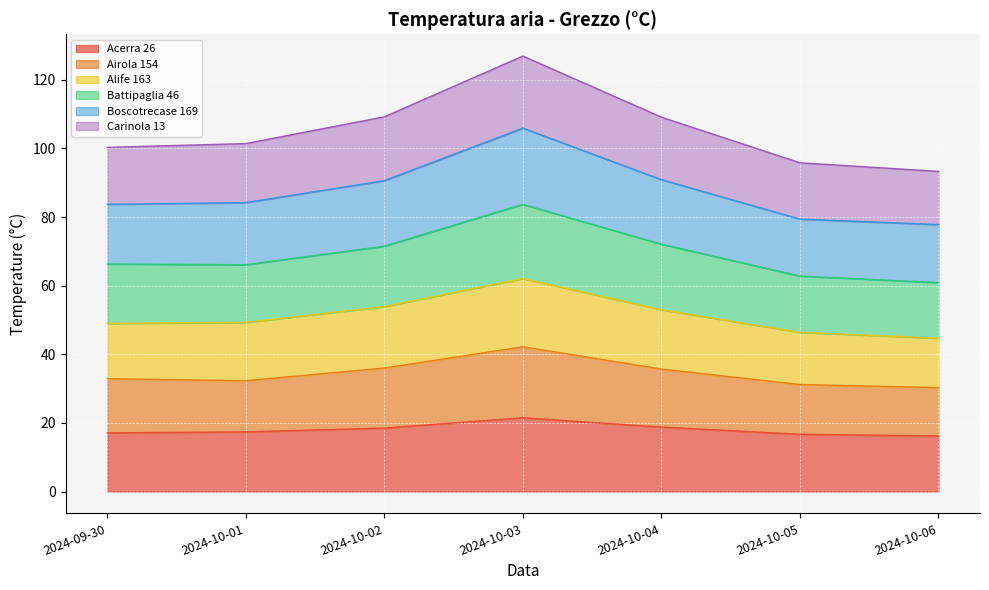

Which series has the widest spread of values?

Boscotrecase 169